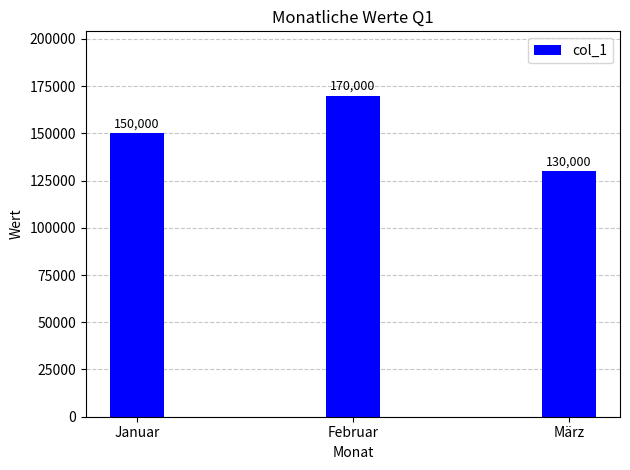

List the labels in order of value, largest first.

Februar, Januar, März